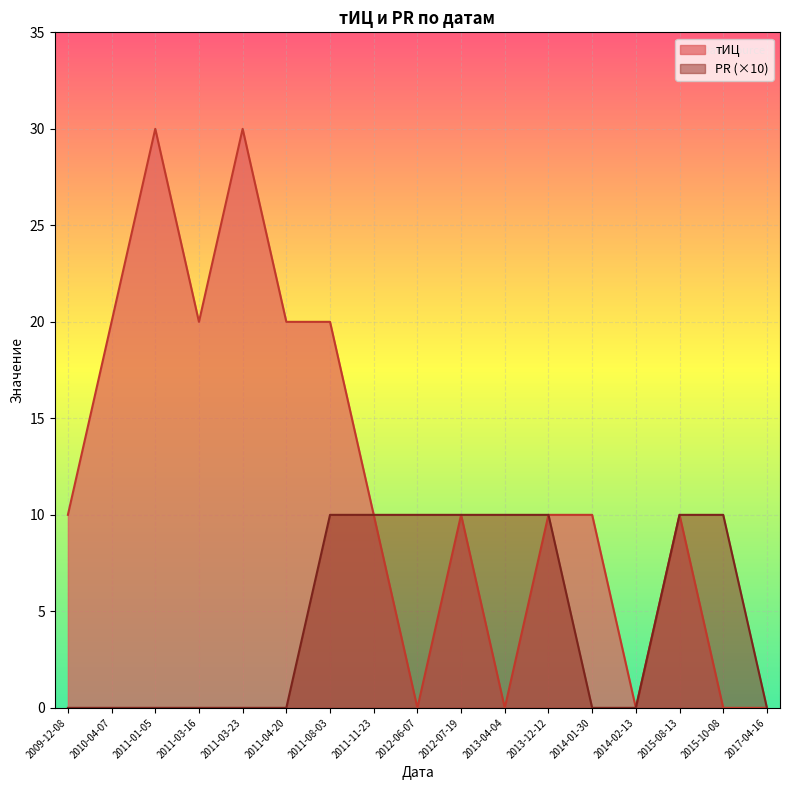

Which series changed the most between 2011-03-16 and 2014-02-13?

тИЦ